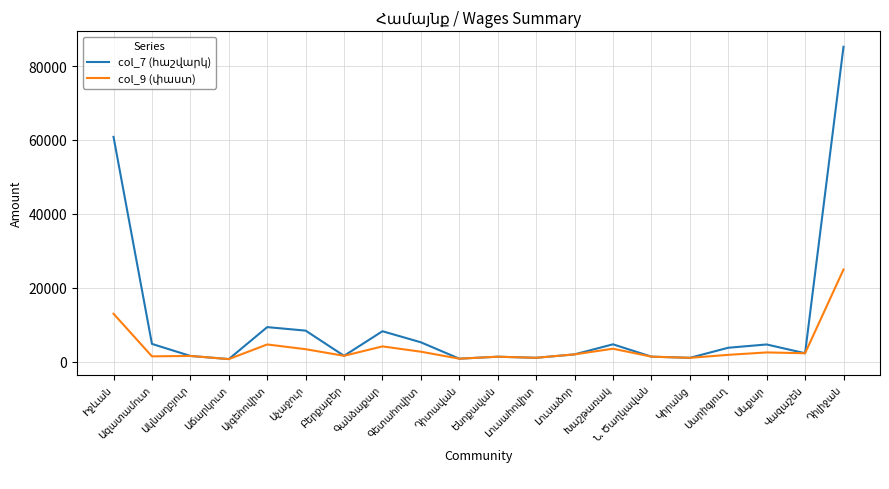

Is the value of col_7 (հաշվարկ) at Ազատամուտ greater than the value of col_9 (փաստ) at Ազատամուտ?

Yes